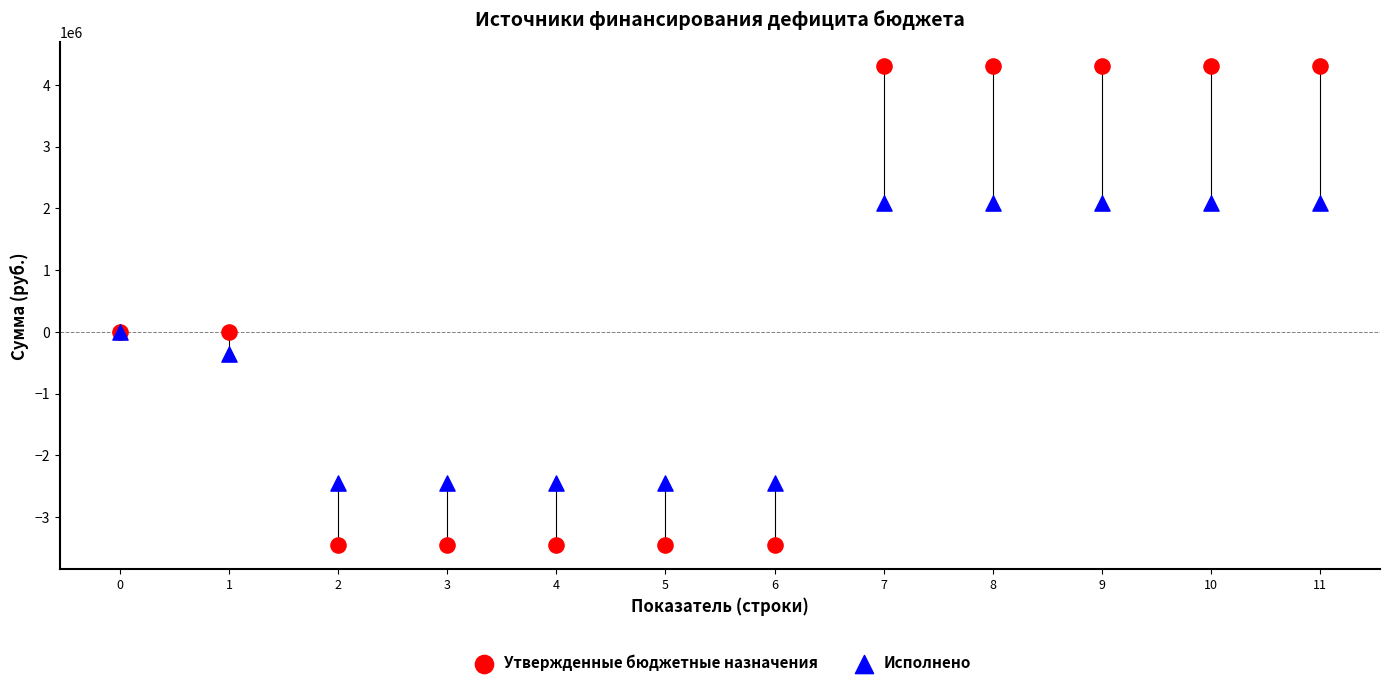

Which series contains the lowest Y value?

Утвержденные бюджетные назначения